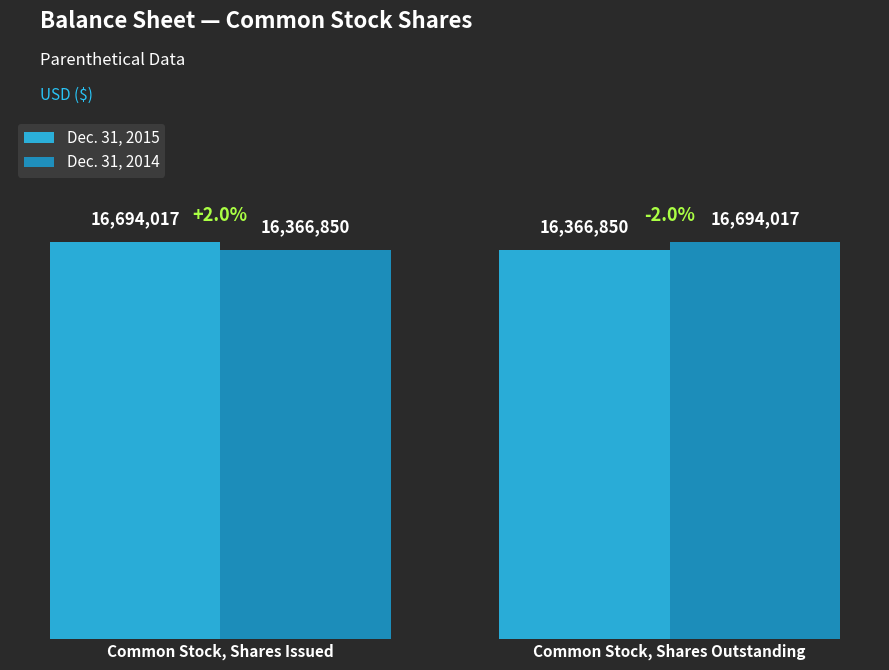

How many Dec. 31, 2015 values are between 16366850 and 16694017?

2